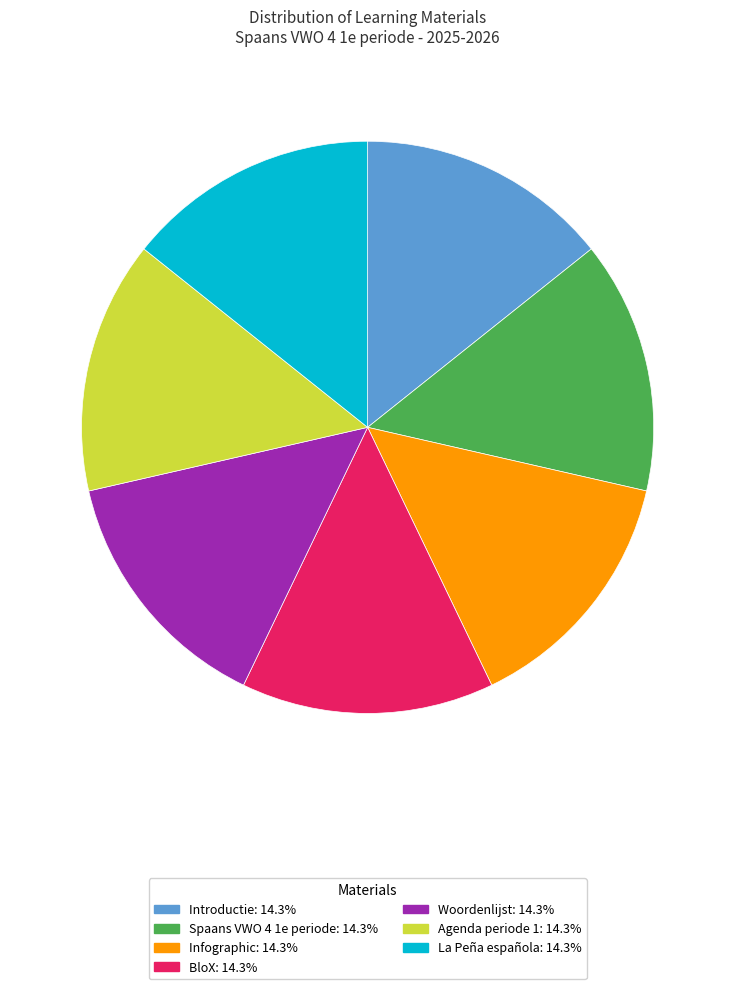

Combined, do La Peña española and BloX account for over 50%?

No